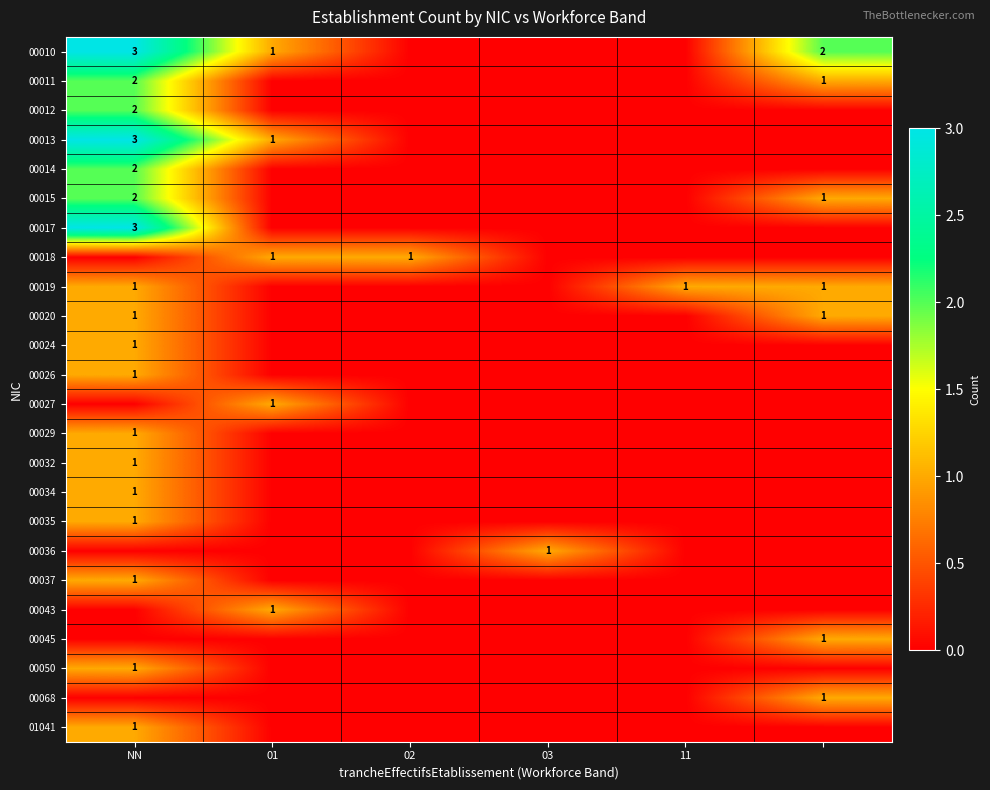

True or false: 00015 has a value of 2 at NN.

True